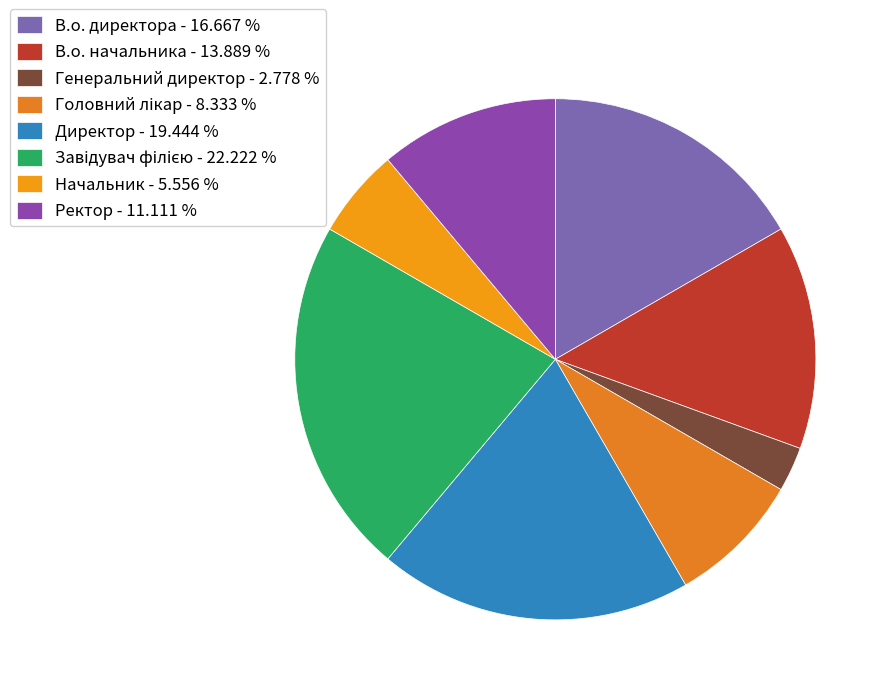

Between Завідувач філією and В.о. директора, which is larger?

Завідувач філією